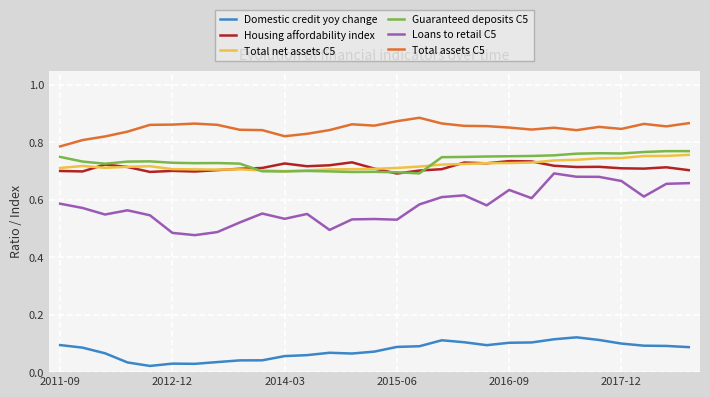

Which series has the largest range (max minus min)?

Loans to retail C5